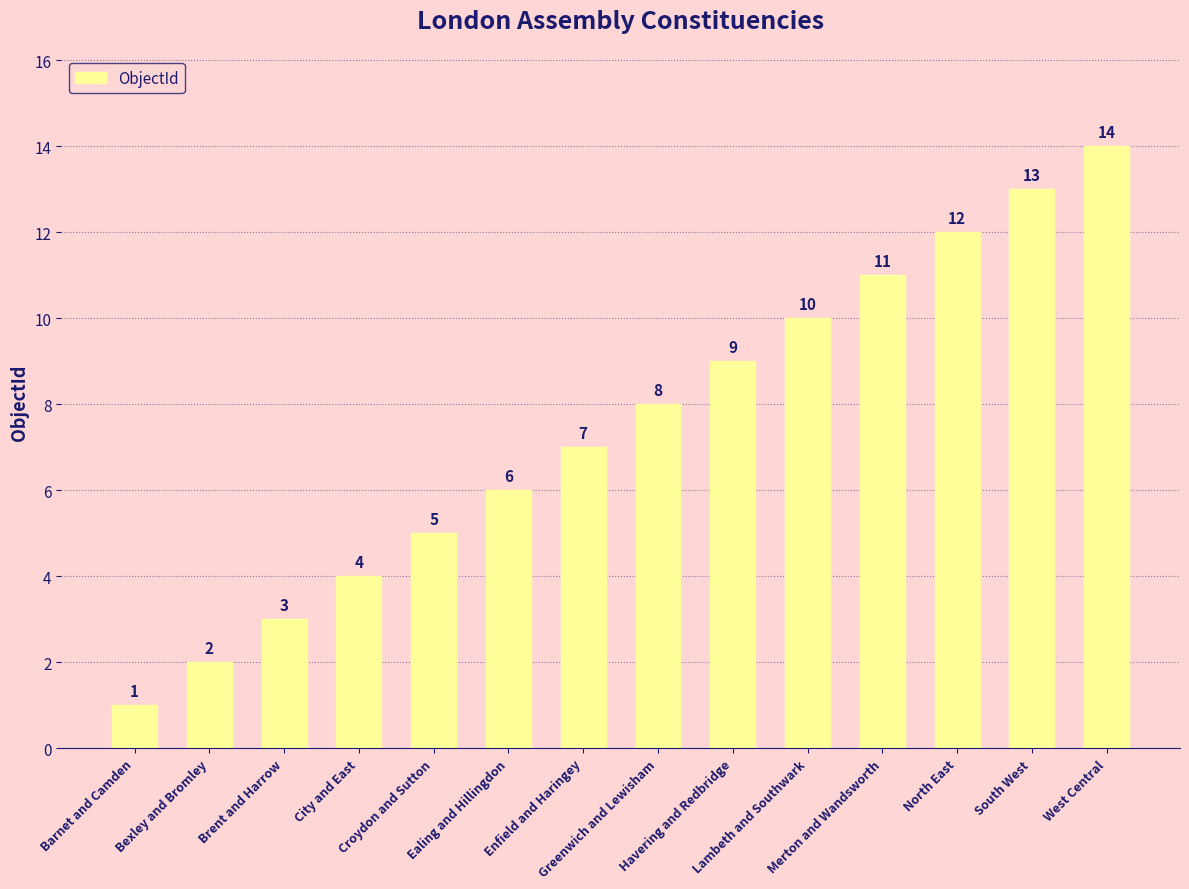

What is the label of the 2nd bar from the right?

South West